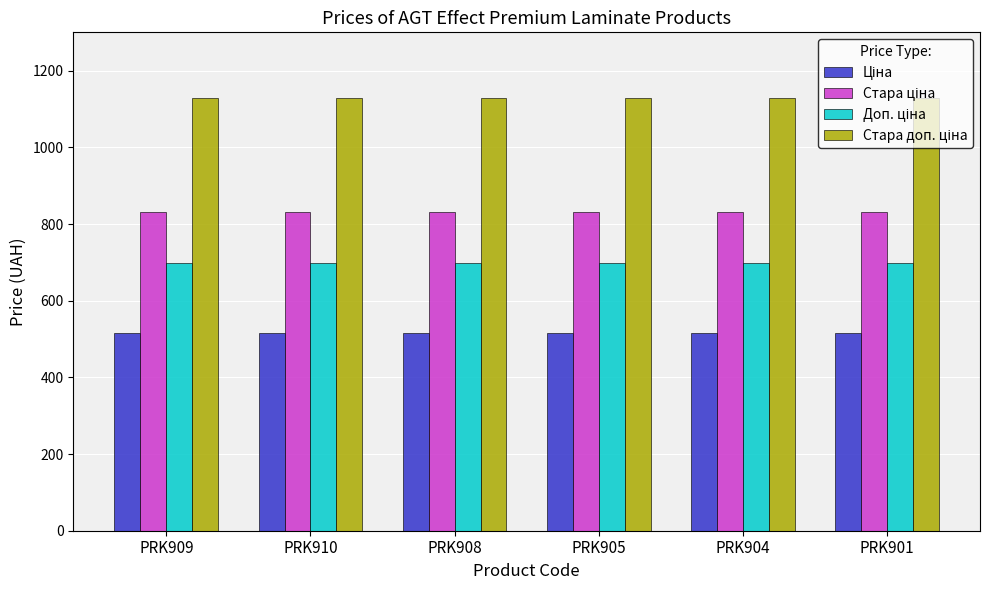

At how many categories does at least one series exceed 873?

6